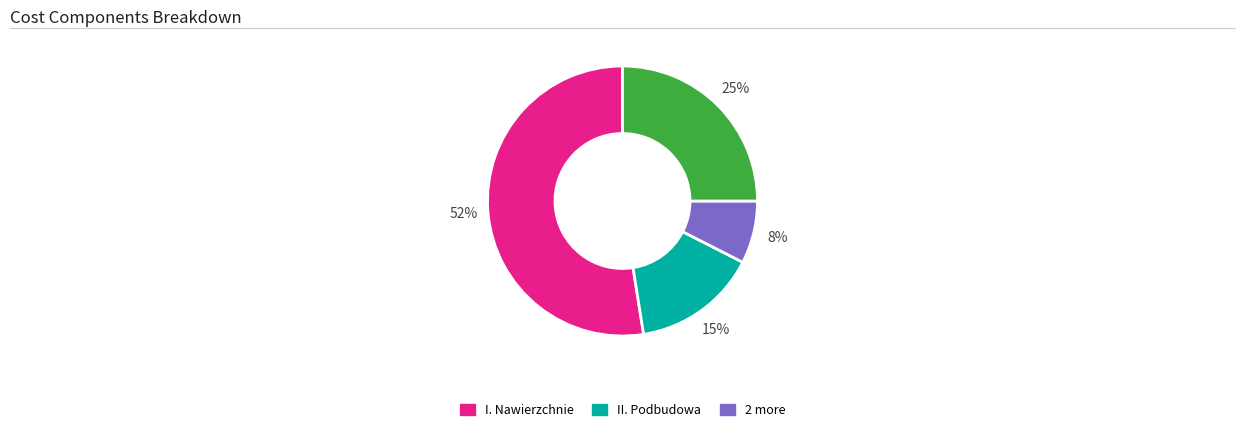

To the nearest percent, what is the average slice percentage?

25%